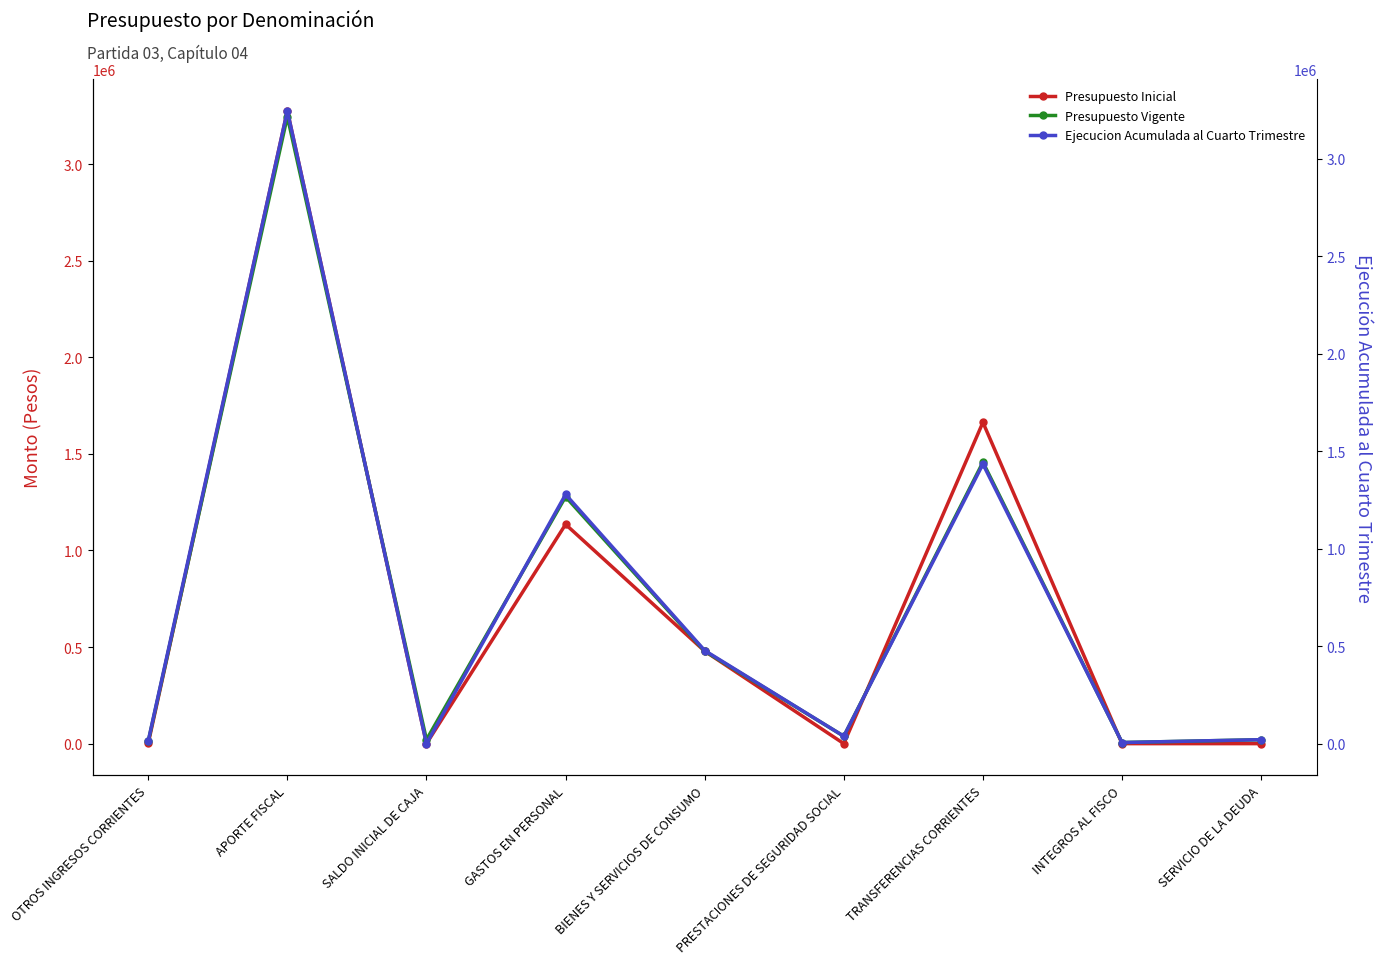

Where do Presupuesto Inicial and Ejecucion Acumulada al Cuarto Trimestre first cross each other?

OTROS INGRESOS CORRIENTES and APORTE FISCAL